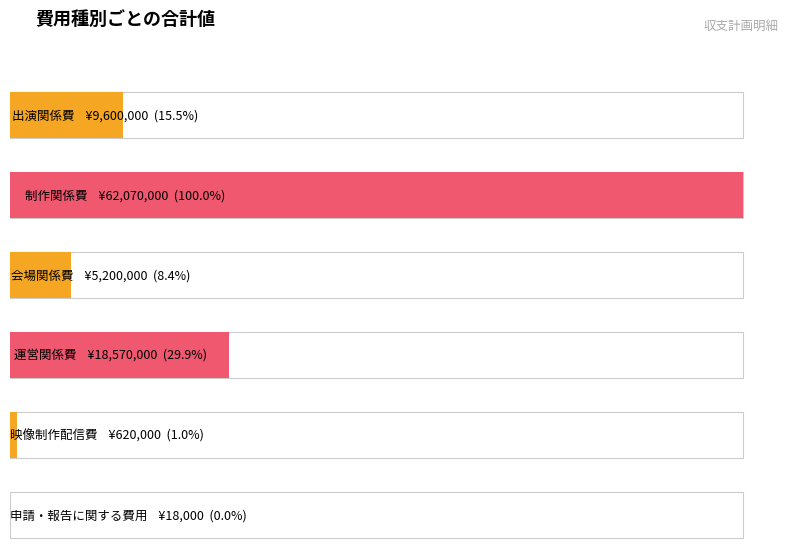

The chart shows a value of 620000 at 映像制作配信費. True or false?

True